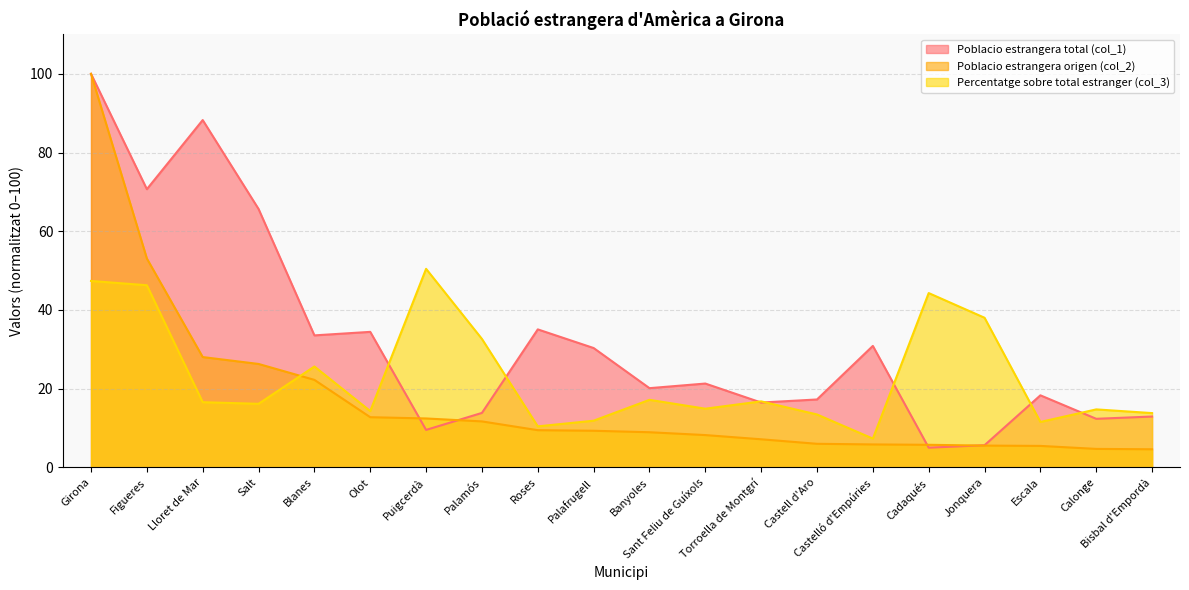

What is the average value of the Poblacio estrangera origen (col_2) series?

17.4